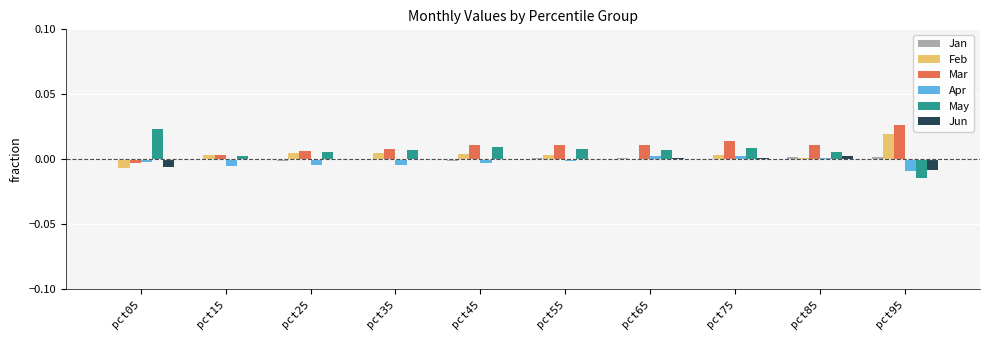

At which label does Feb reach its peak?

pct95